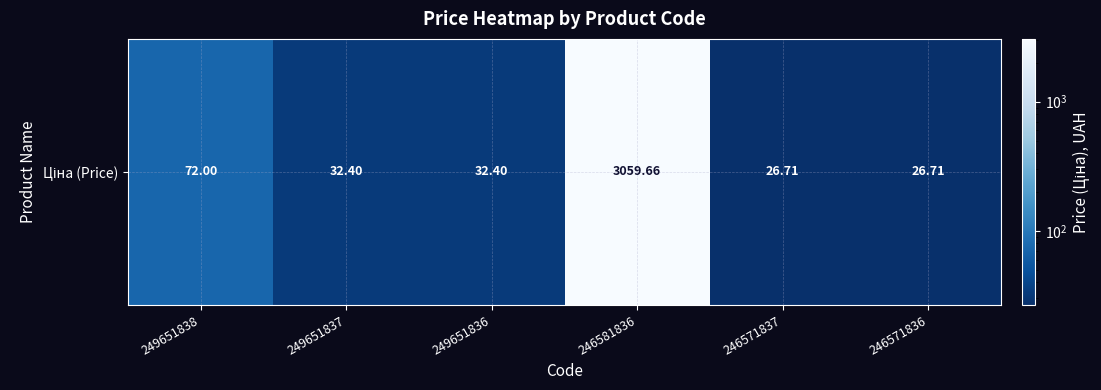

Where is the data nearest to the value 1543?

249651838